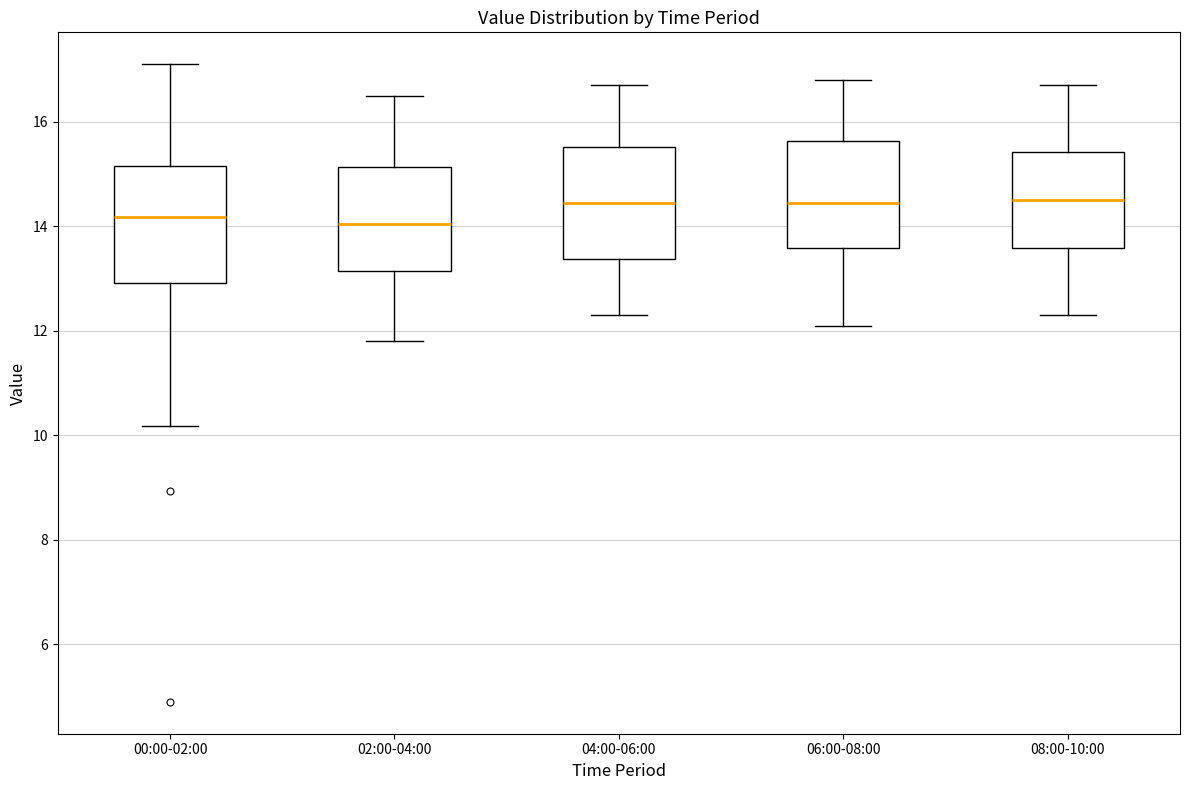

Reading left to right, transcribe this box plot: for each box, give where its median line is, the range the box spans, and where its two whiskers end, as read against the y-axis. The values are not printed on the chart, so give them approximately, as read against the axis.

00:00-02:00: median 14.2, box 13.0 to 15.2, whiskers 10.2 to 17.2
02:00-04:00: median 14.0, box 13.2 to 15.2, whiskers 11.8 to 16.6
04:00-06:00: median 14.4, box 13.4 to 15.6, whiskers 12.4 to 16.8
06:00-08:00: median 14.4, box 13.6 to 15.6, whiskers 12.2 to 16.8
08:00-10:00: median 14.6, box 13.6 to 15.4, whiskers 12.4 to 16.8